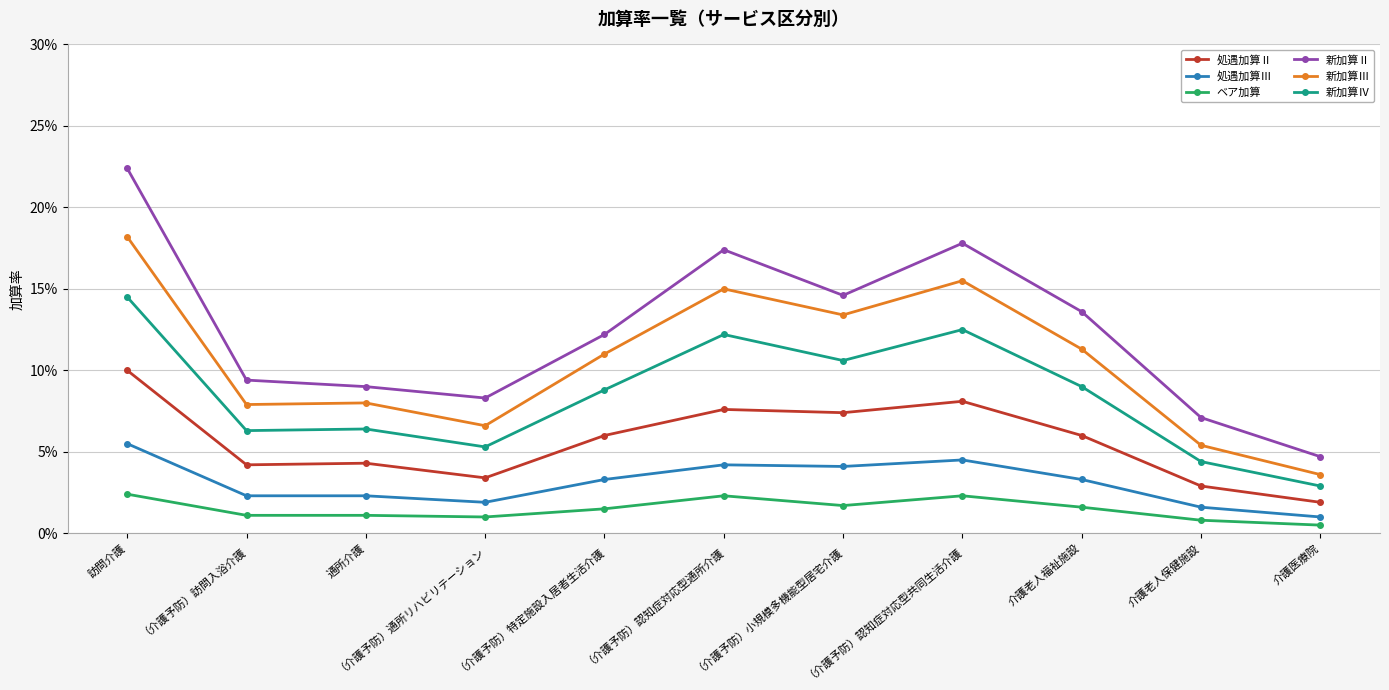

What is the total value across all series at （介護予防）訪問入浴介護?

0.3